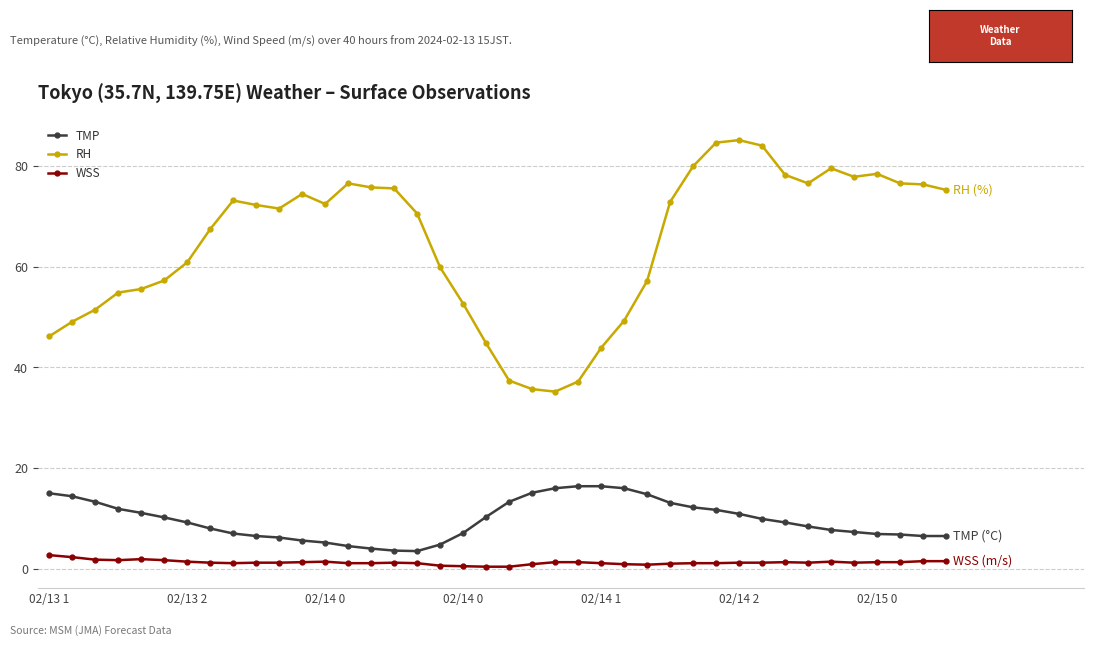

What is the greatest value displayed?

85.2